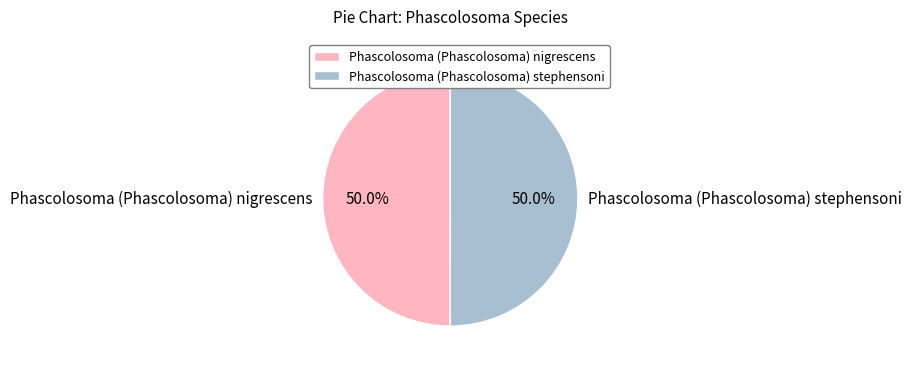

Approximately how many times larger is the value at Phascolosoma (Phascolosoma) stephensoni compared to Phascolosoma (Phascolosoma) nigrescens?

1.0